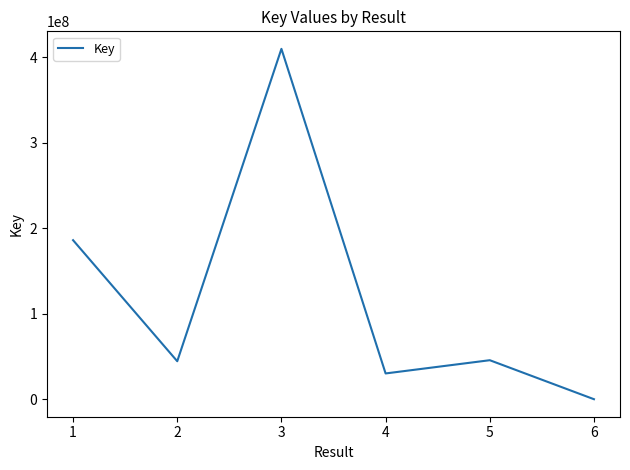

The chart shows a value of 409615508 at 3. True or false?

True